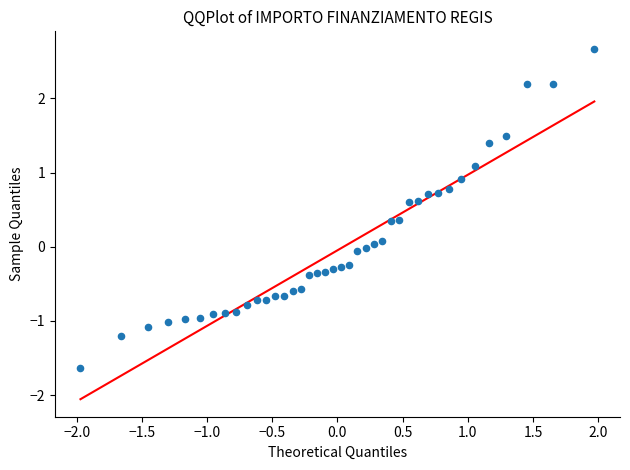

What is the range of X values (max minus min)?

3.9